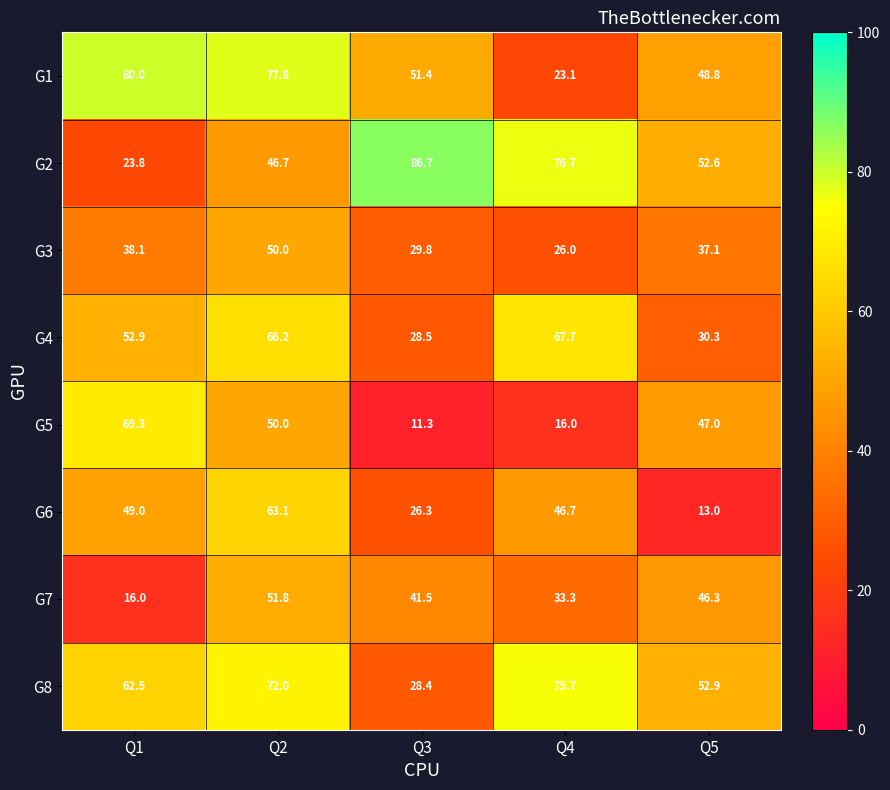

What is the highest value of the G1 series?

80.0